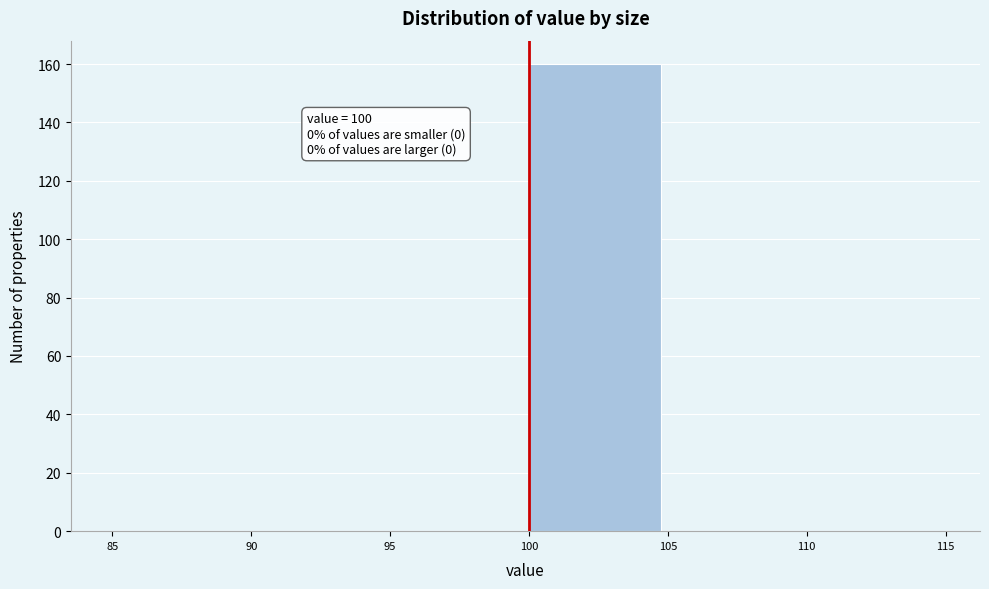

Over which range of the x-axis is the bar tallest?

100 to 105